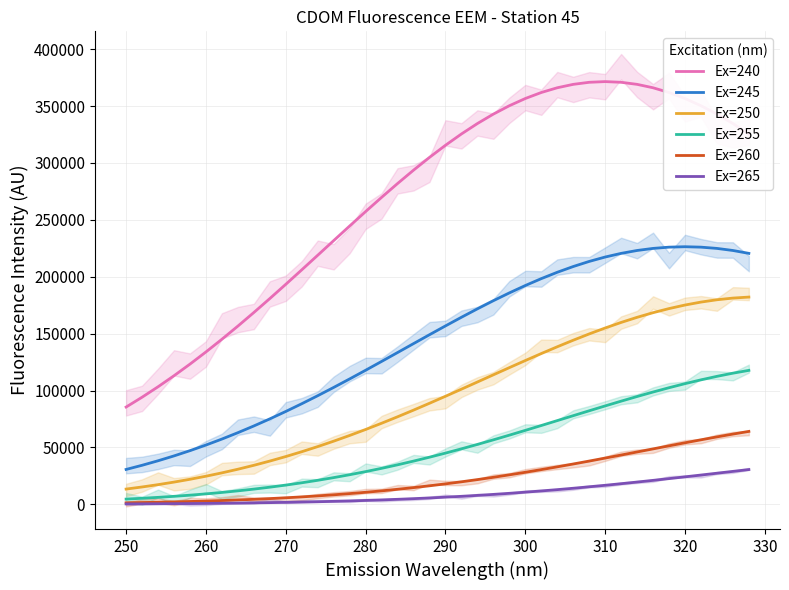

What is the lowest value of the Ex=245 series?

30635.1